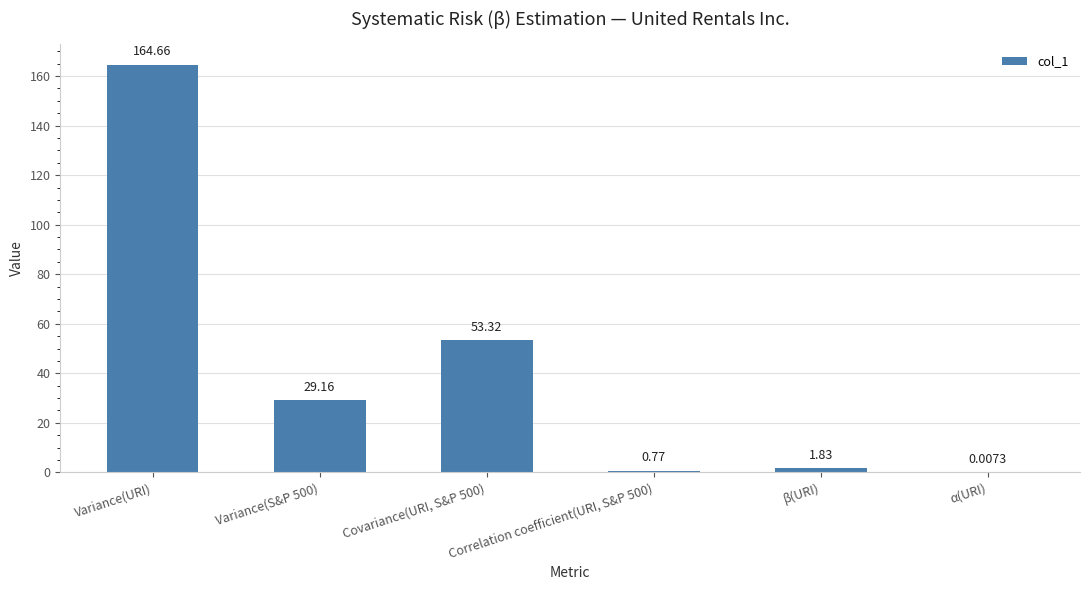

At which label does the data first exceed 29?

Variance(URI)